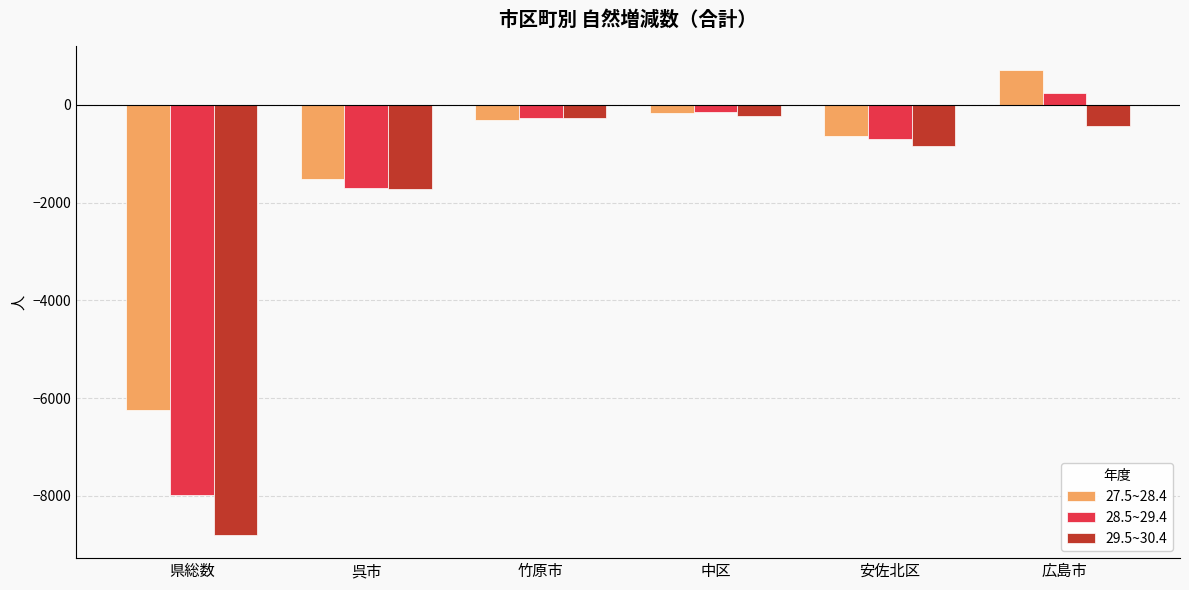

Which category has the lowest value across all series?

県総数